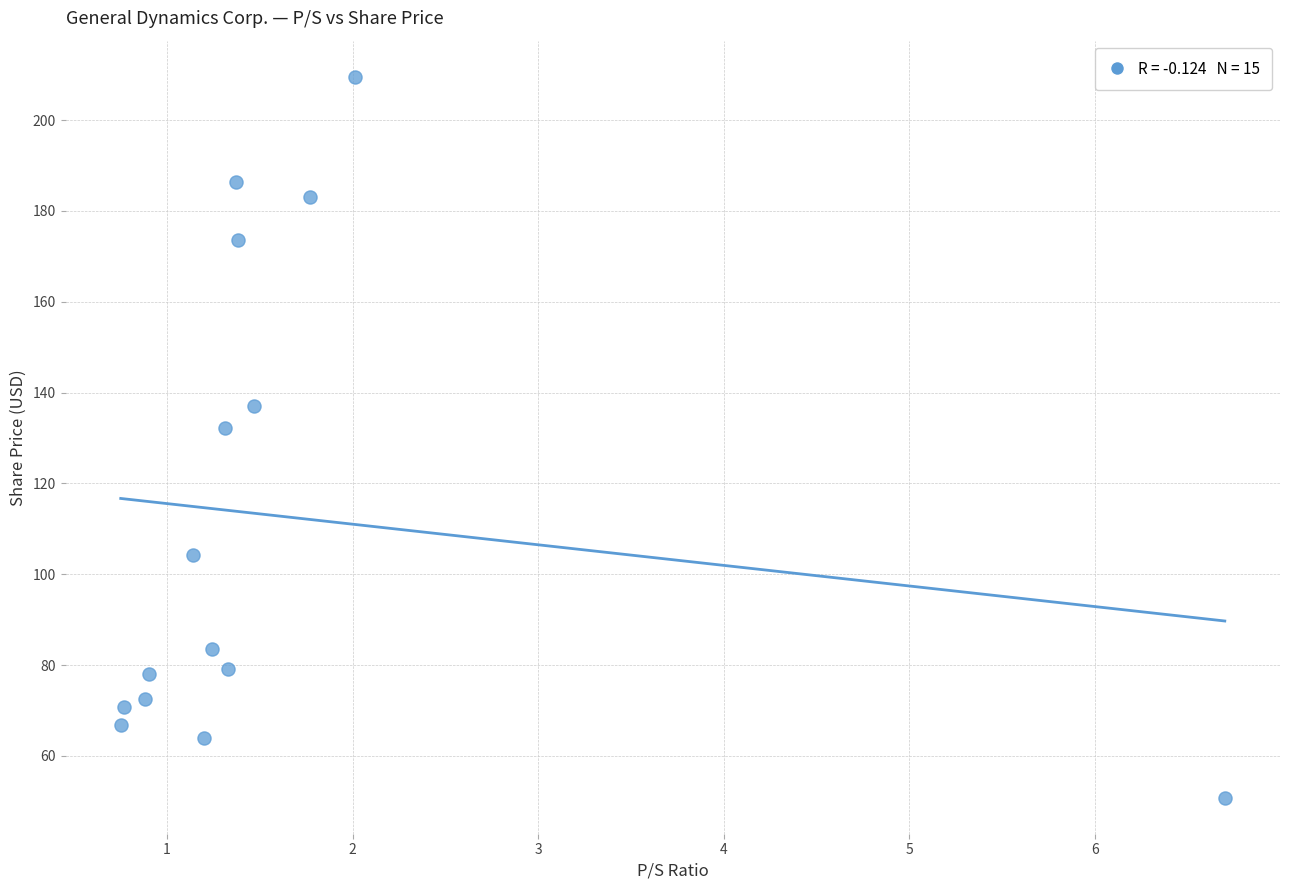

What Y value in the scatter plot is closest to 130?

132.3